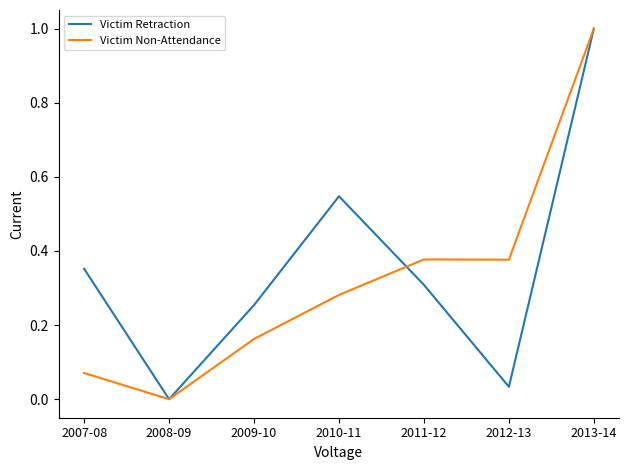

At which label is Victim Non-Attendance closest to 0?

2008-09